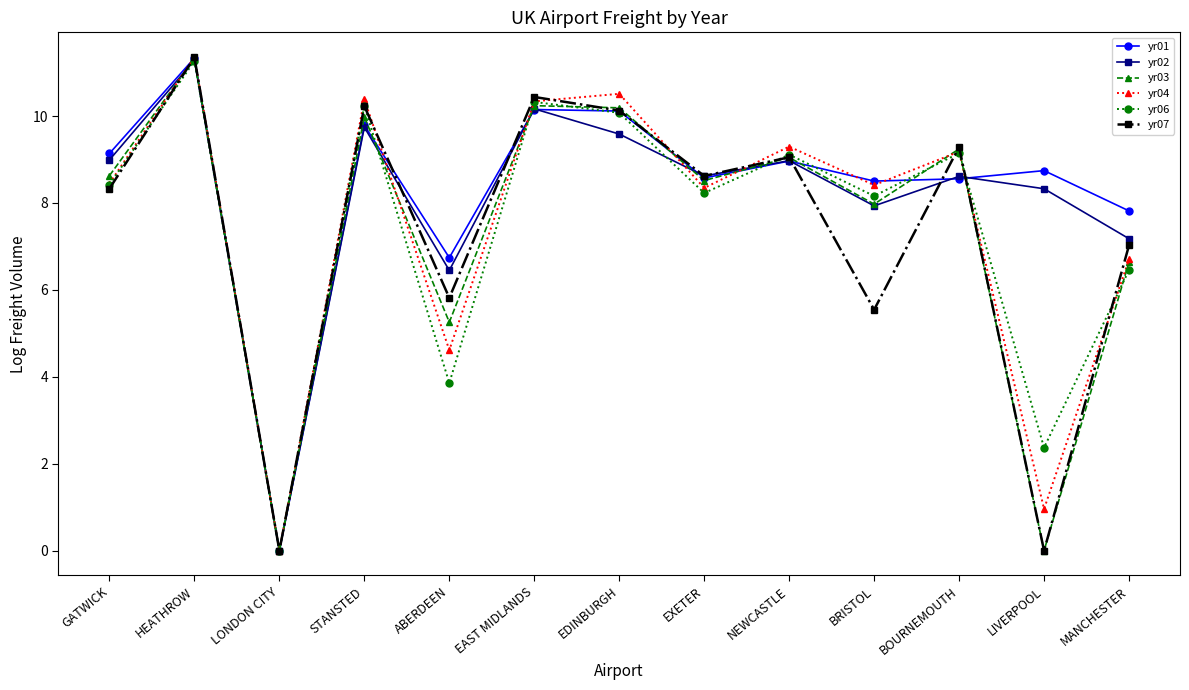

What are all the series names shown in the legend?

yr01, yr02, yr03, yr04, yr06, yr07